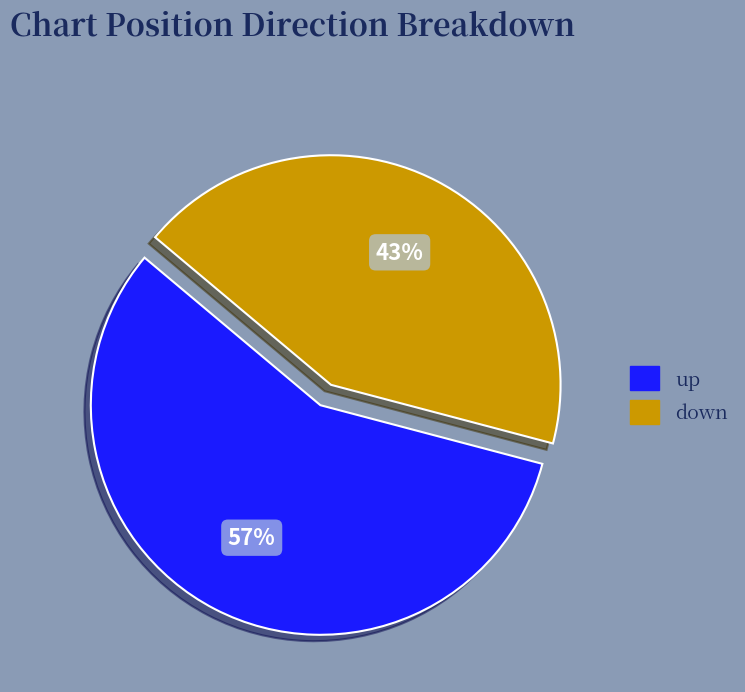

Count the number of slices in the pie.

2